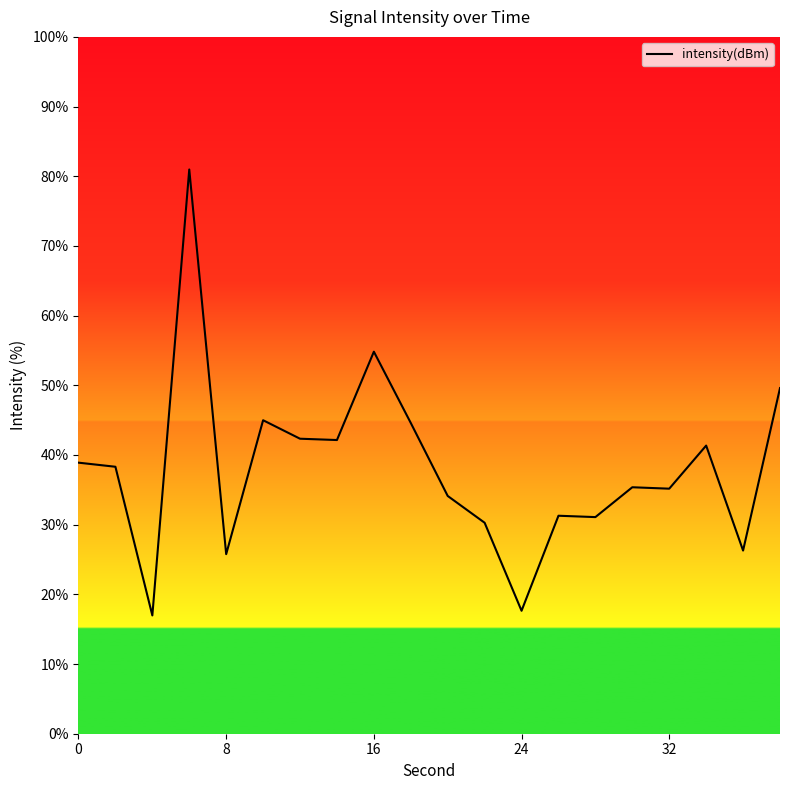

What is the maximum value shown in the chart?

81.0